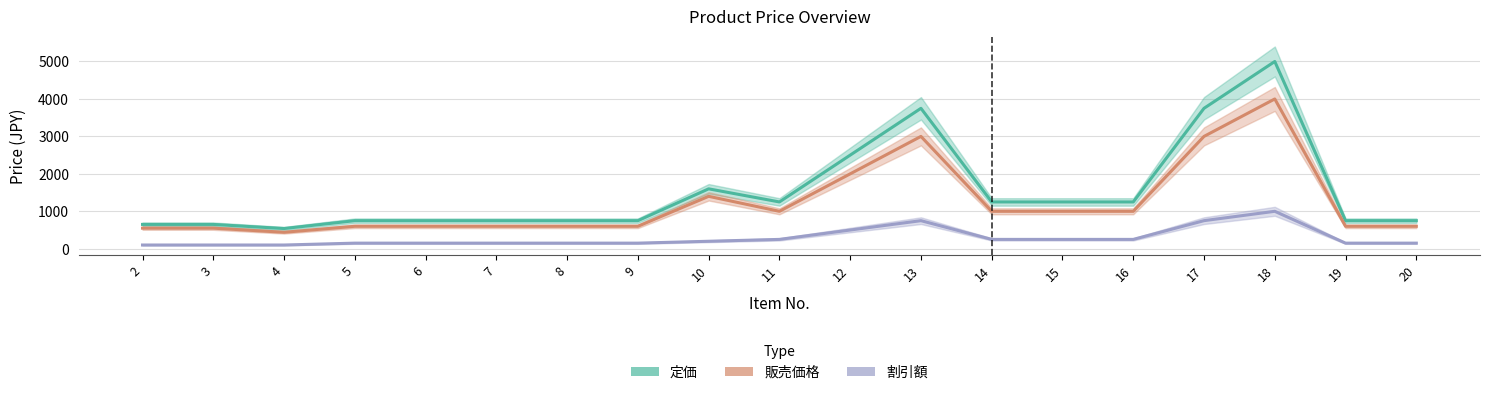

In 割引額, how many points are higher than both neighbors (excluding endpoints)?

2